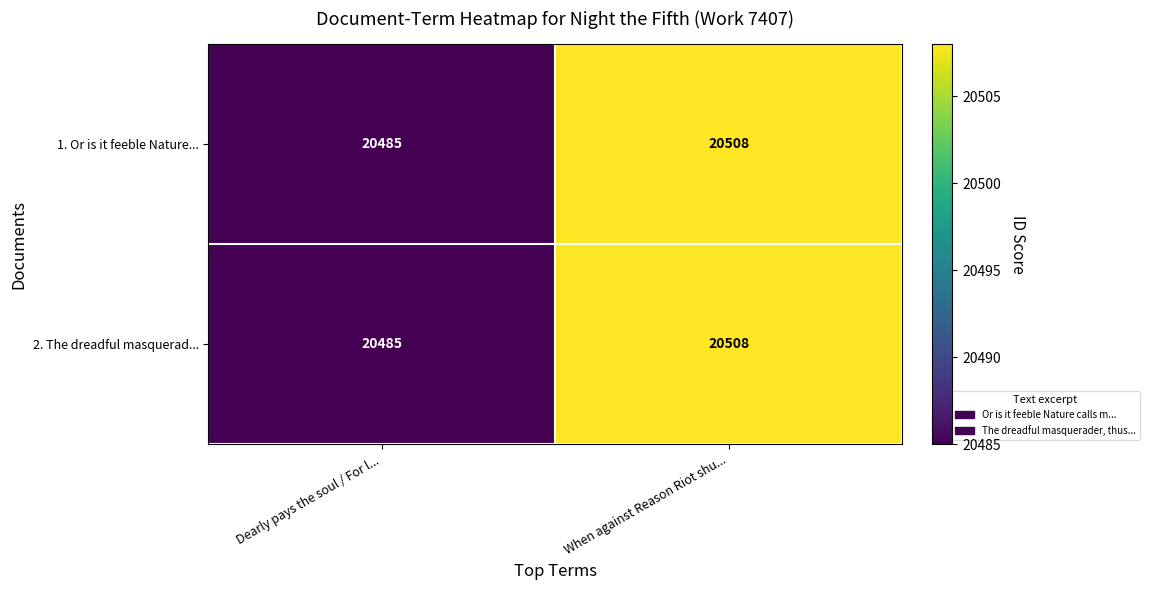

At which category is the sum across all series the highest?

When against Reason Riot shu...